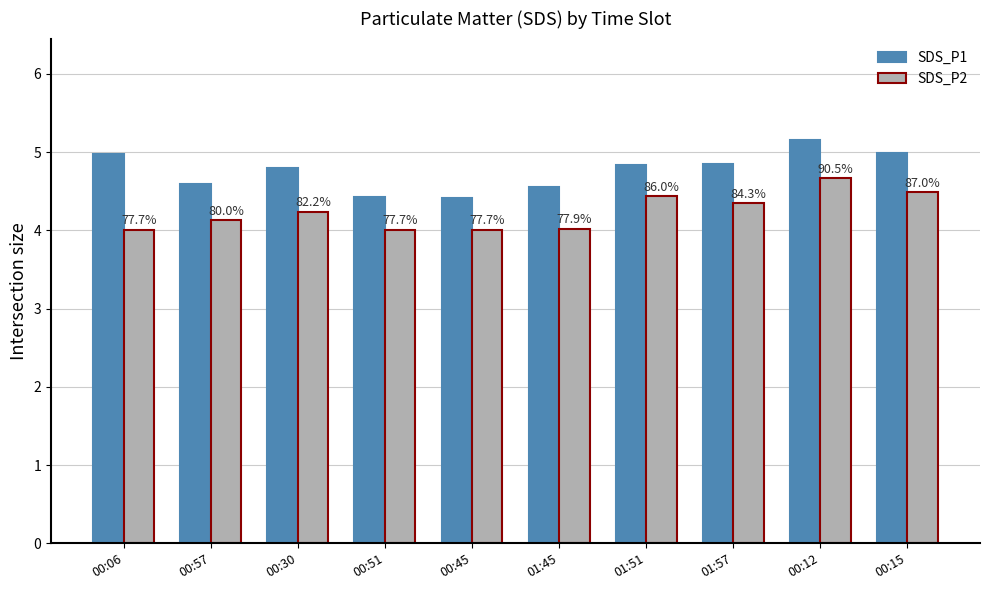

Does the chart contain any negative values?

No